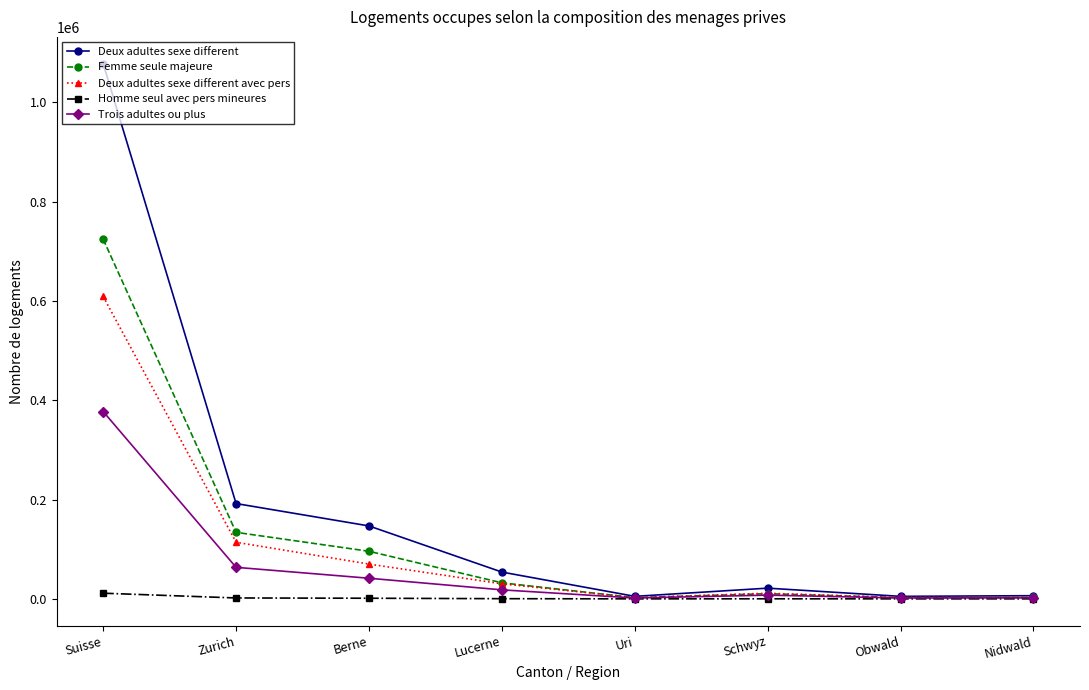

Which series has the largest total across all categories?

Deux adultes sexe different